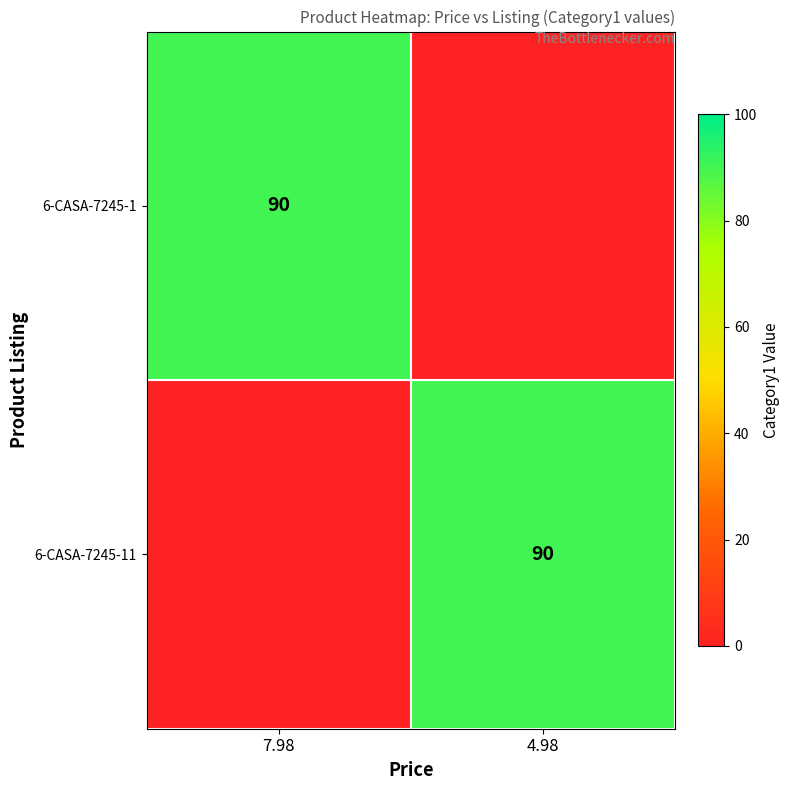

The 6-CASA-7245-1 series shows 151 at 7.98. True or false?

False